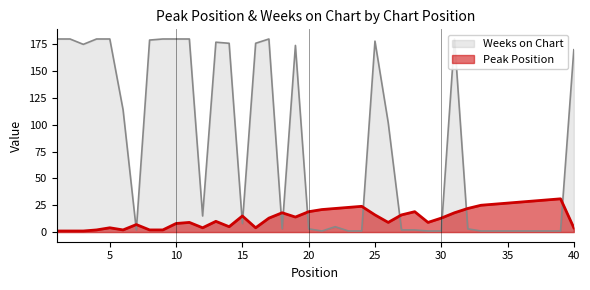

At which category does the chart reach its peak across all series?

1